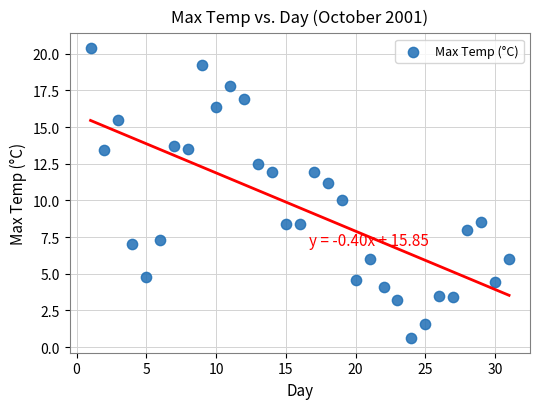

What is the range of X values (max minus min)?

30.0